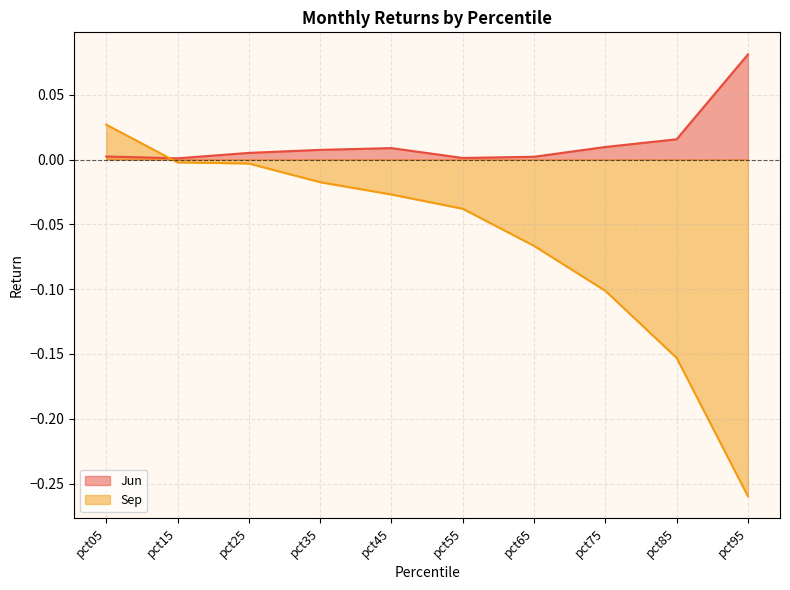

Does the chart have visible grid lines?

Yes